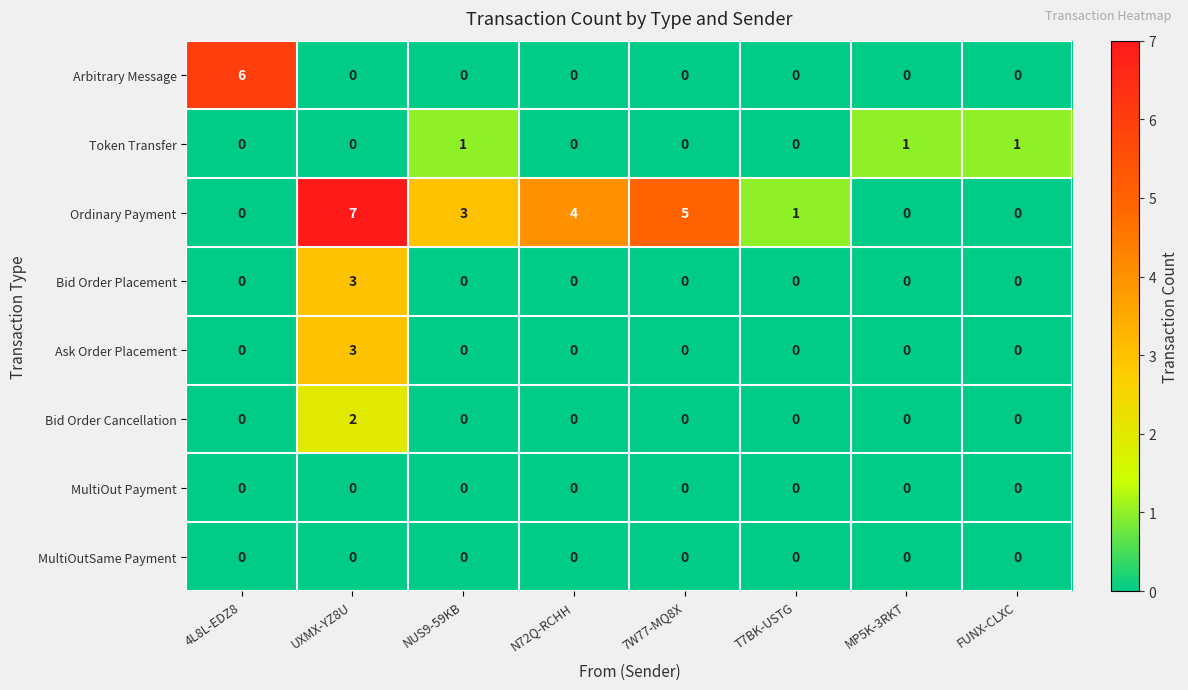

How many series are shown in this chart?

8